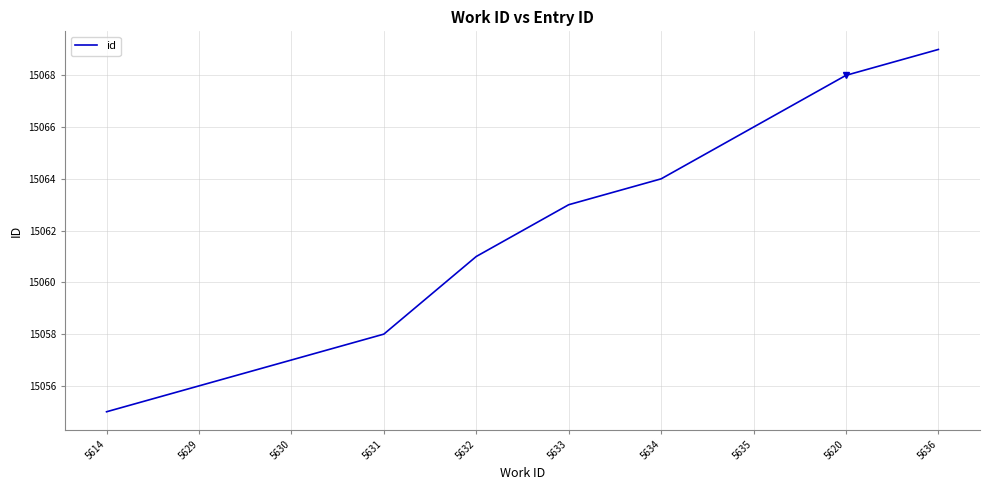

Approximately how many times larger is the value at 5630 compared to 5614?

1.0